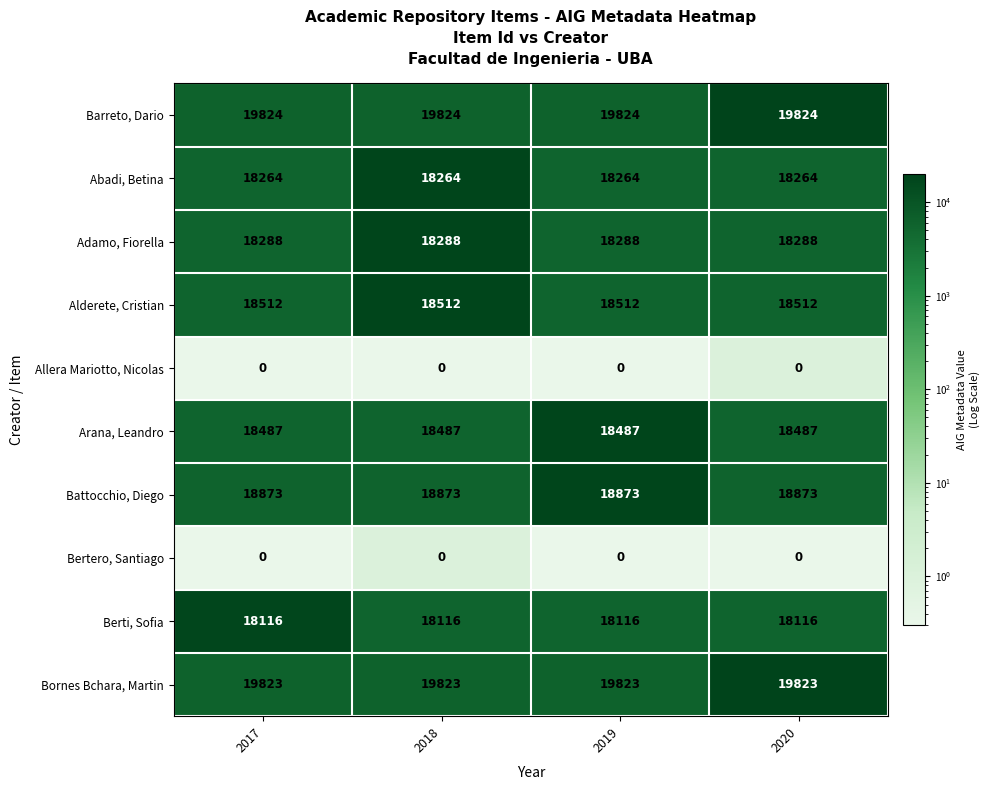

What is the sum of all Abadi, Betina values?

73056